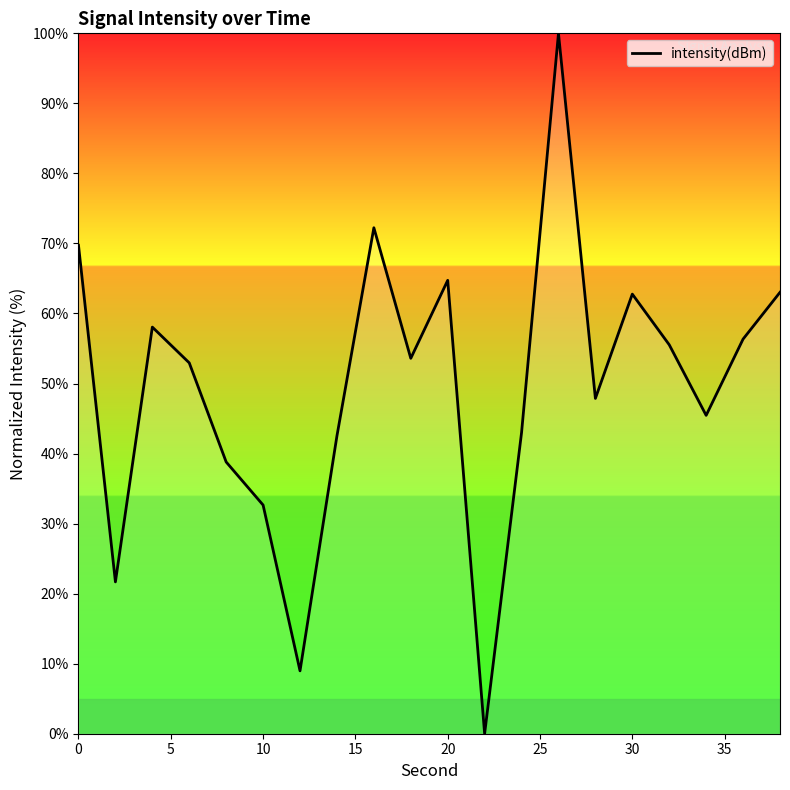

Approximately how many times larger is the value at 0 compared to 30?

1.1